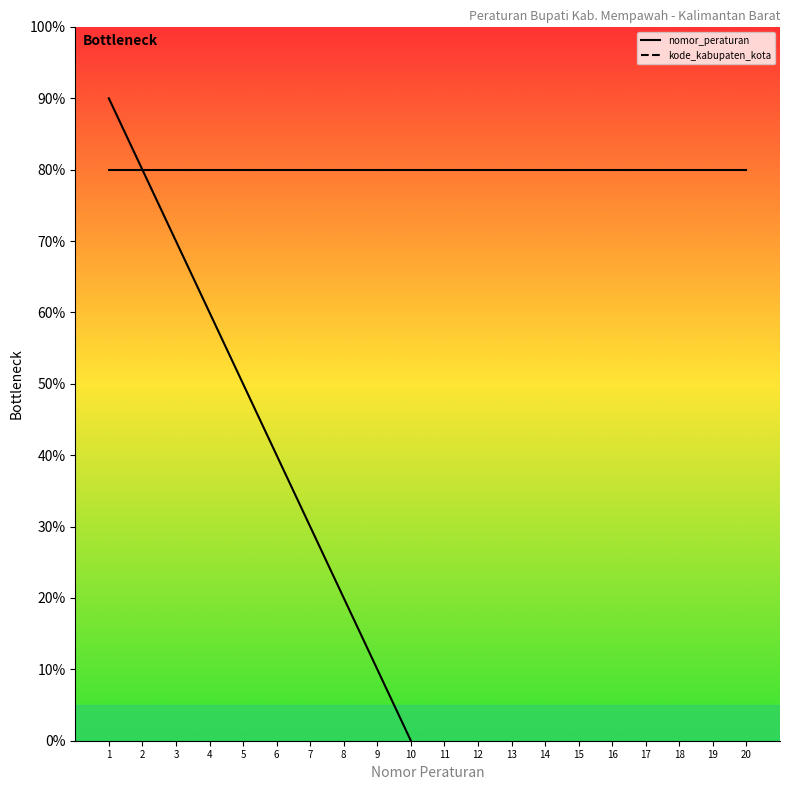

At which category is the sum across all series the highest?

1